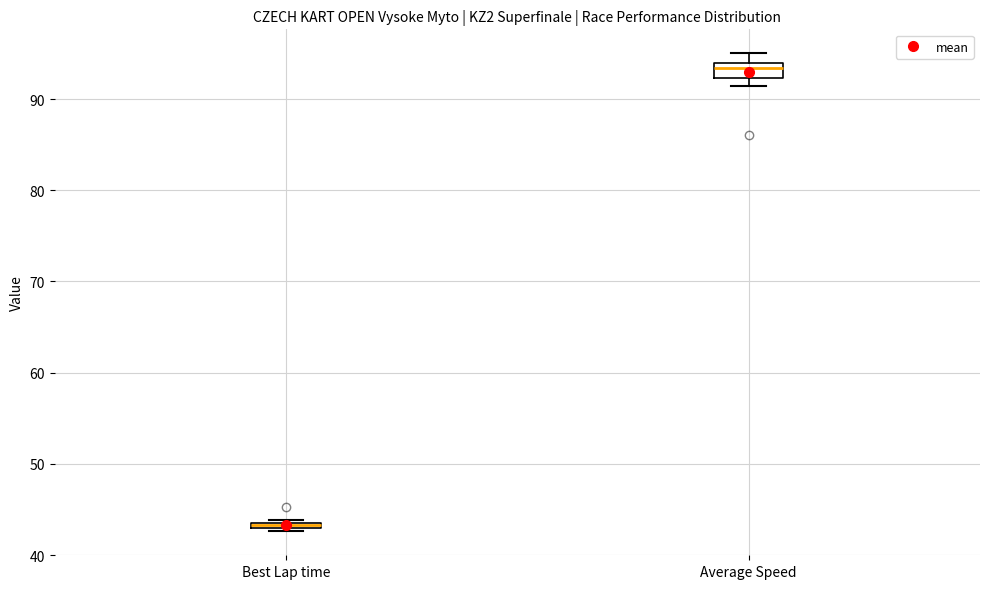

Where is the lower edge of the box for Best Lap time on the y-axis? The values are not printed on the chart, so give them approximately, as read against the axis.

43